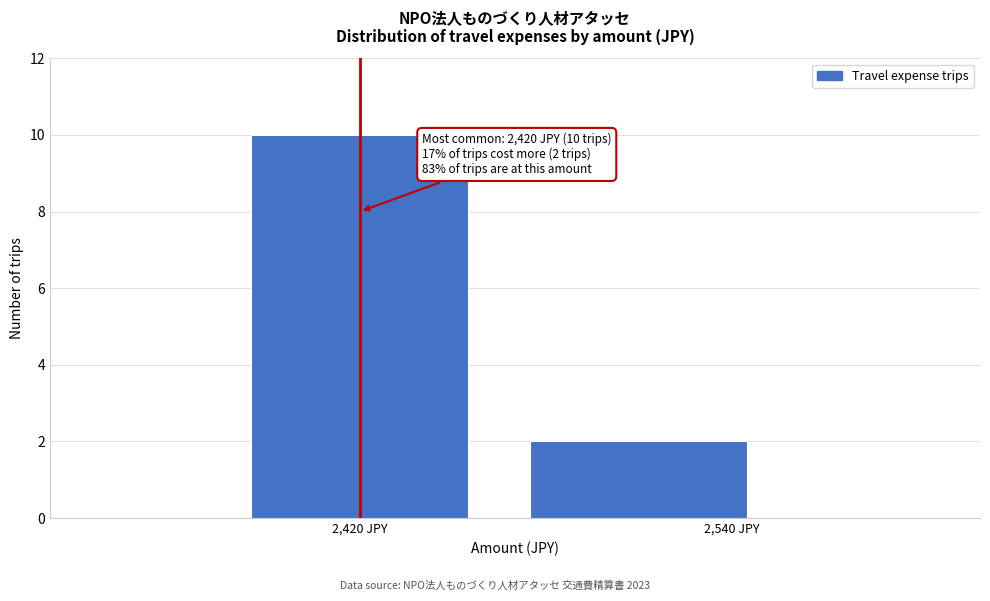

Reading right to left, extract all data points from this chart.

2	10